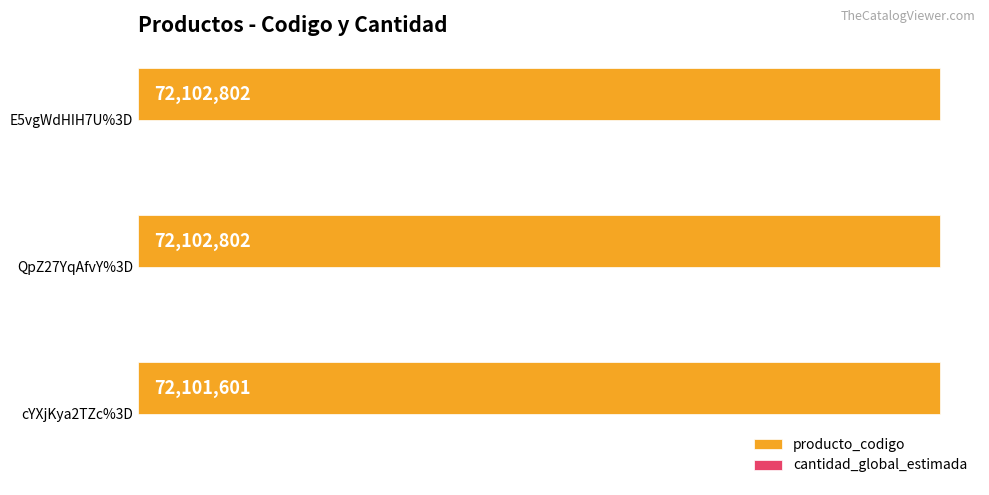

How many bars are there in total?

6